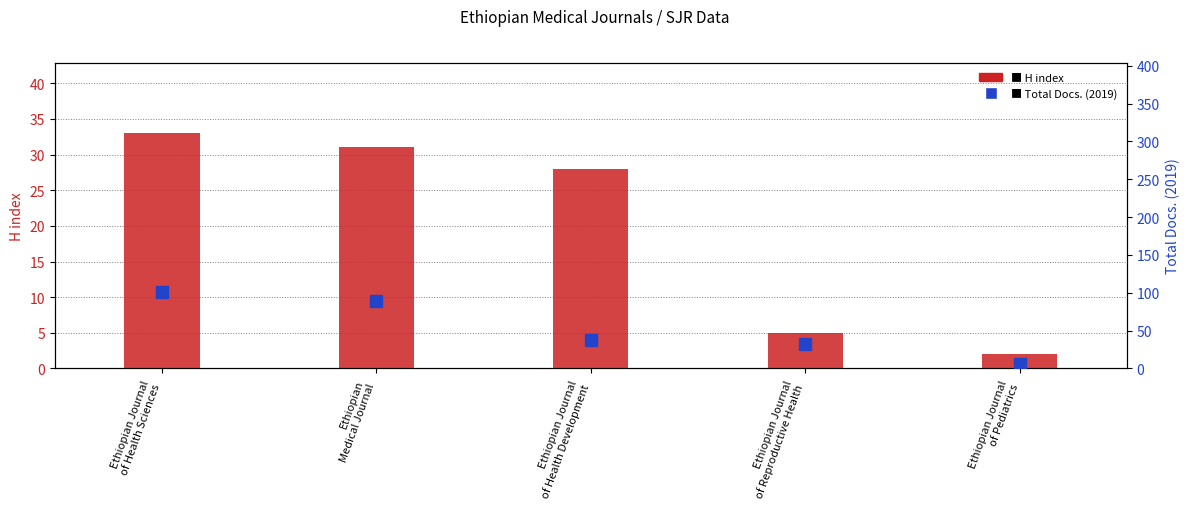

Is the value of Total Docs. (2019) at Ethiopian Journal
of Health Development greater than the value of H index at Ethiopian Journal
of Pediatrics?

Yes